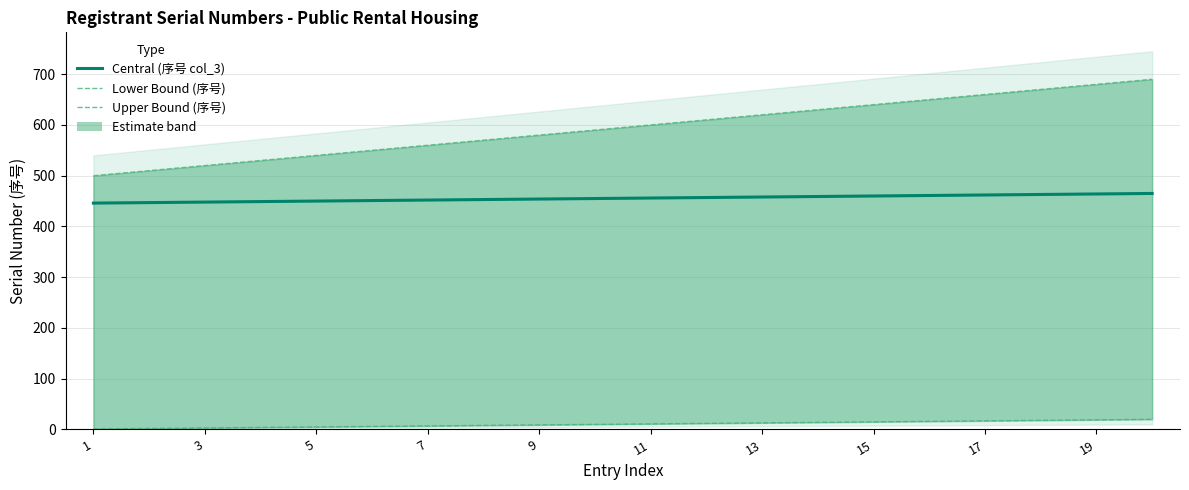

What is the maximum value shown in the chart?

690